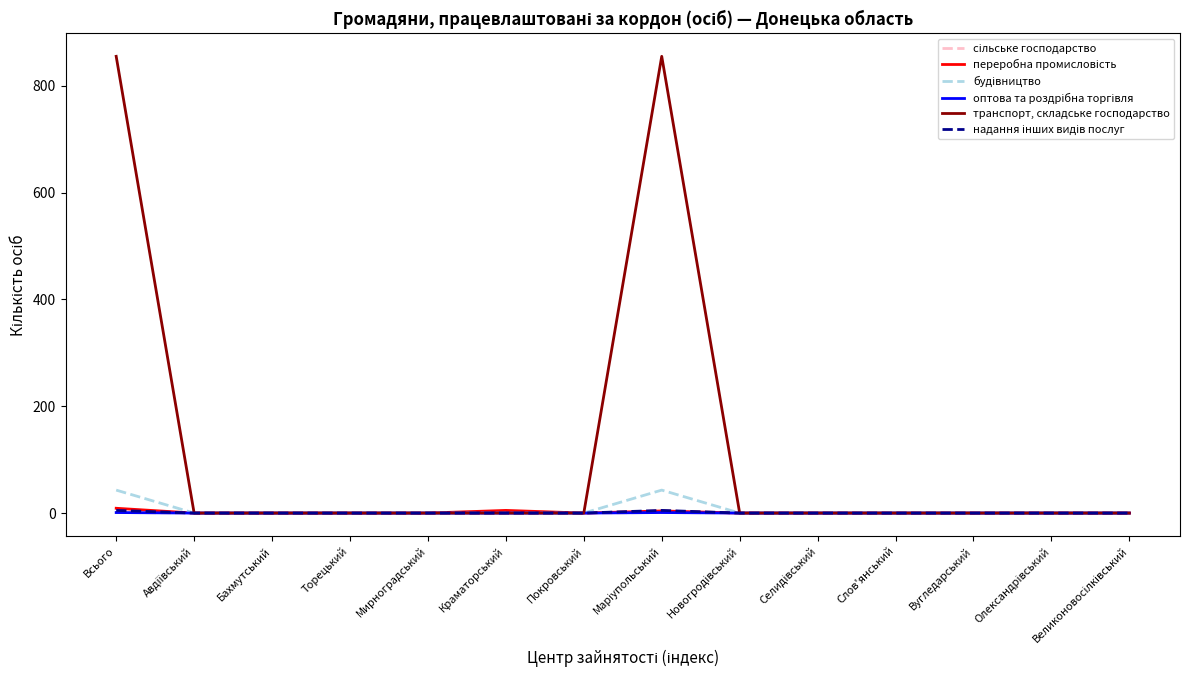

At which category does сільське господарство reach its first local peak?

Маріупольський